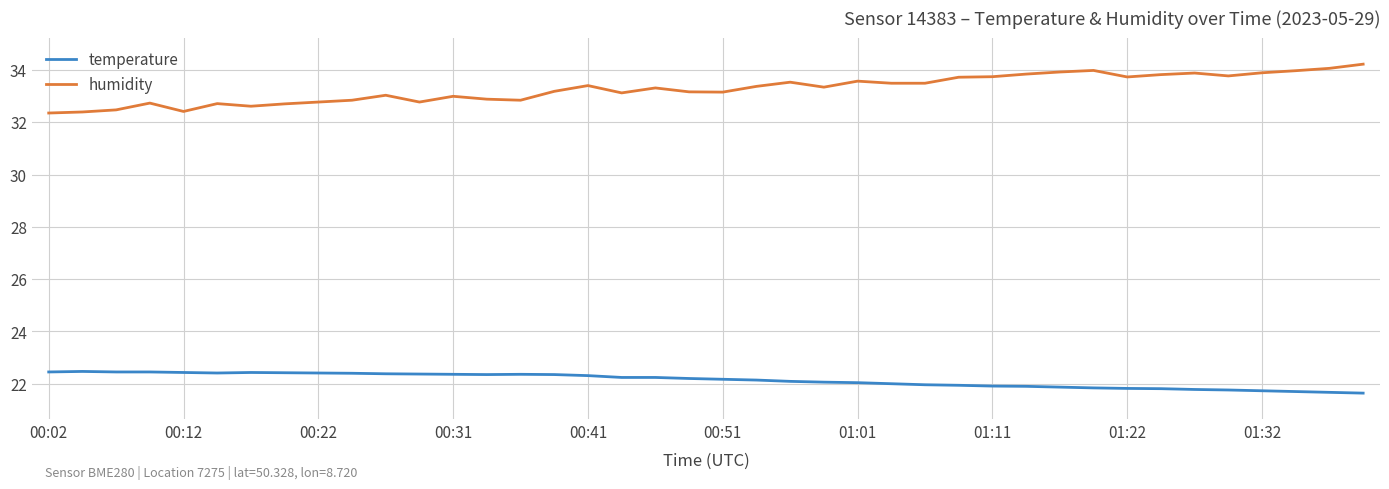

How many categories are shown in the chart?

40